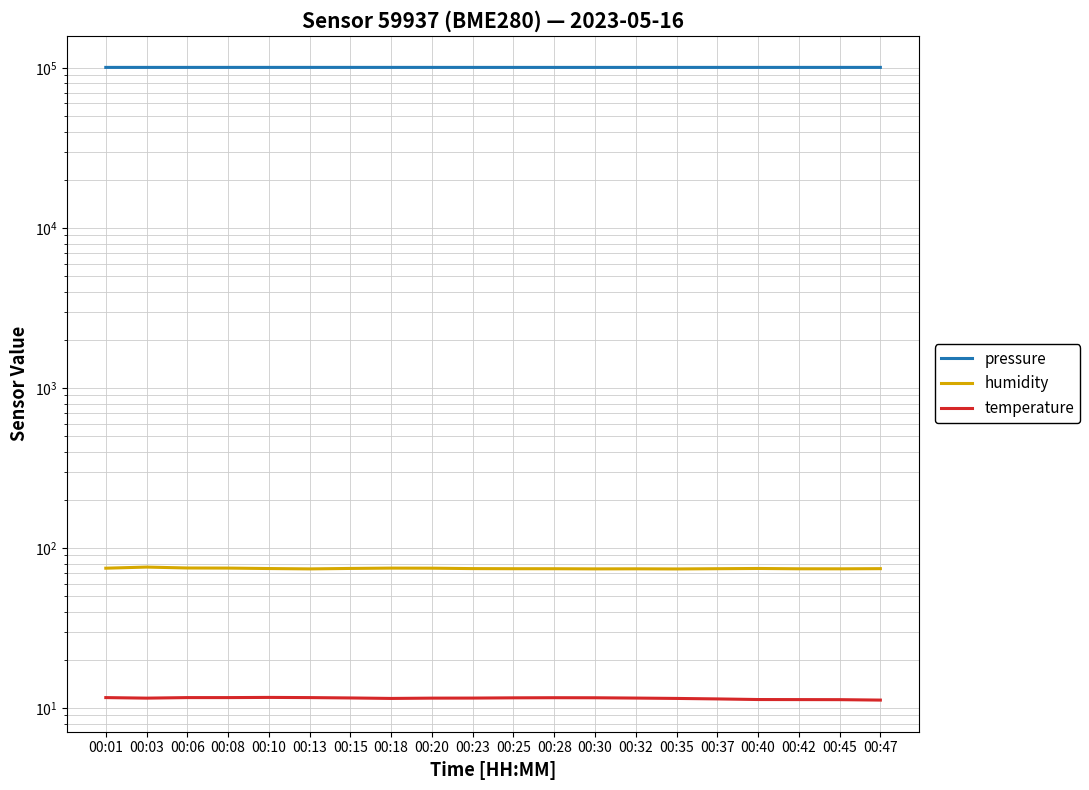

True or false: humidity and temperature intersect in this chart.

False